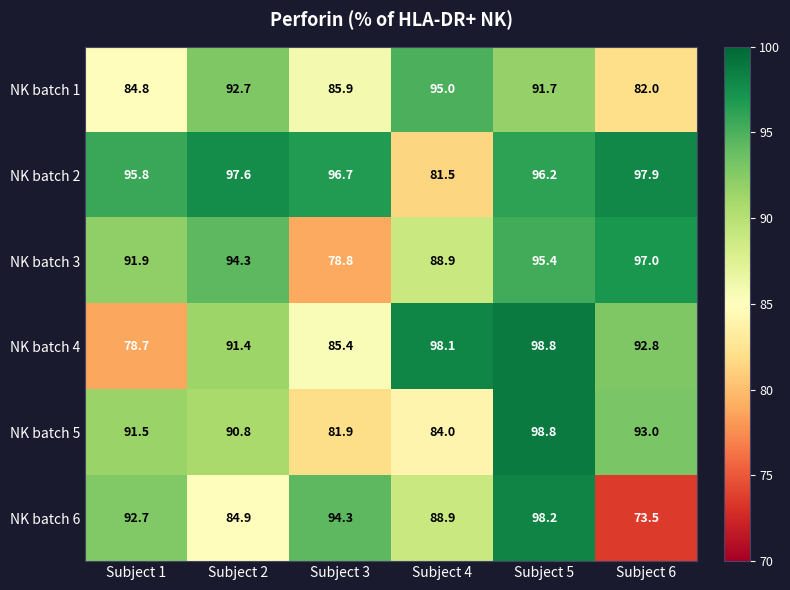

How many data points in NK batch 5 are less than 91?

3